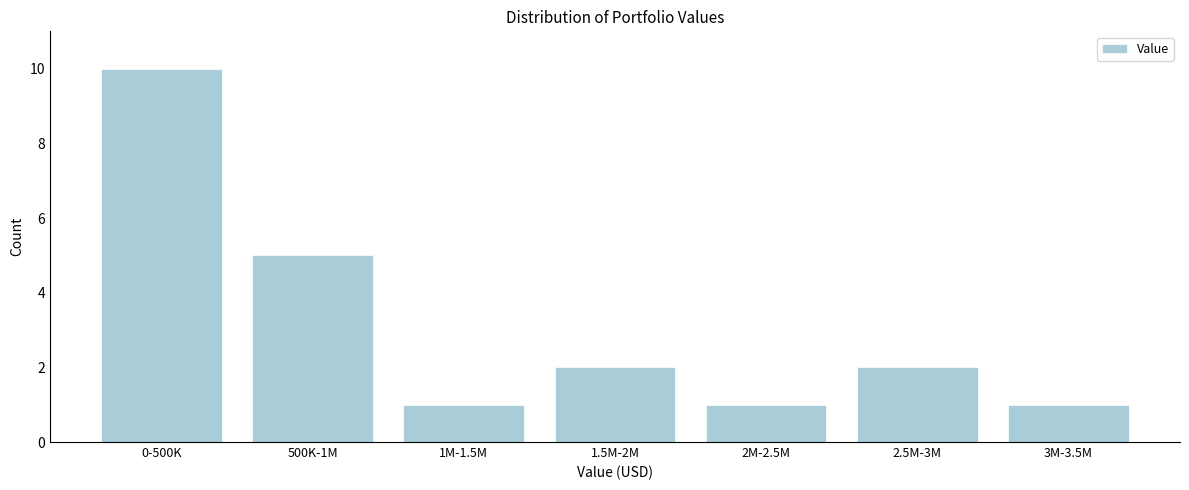

Reading left to right, list all the values displayed in this chart.

0-500K=10	500K-1M=5	1M-1.5M=1	1.5M-2M=2	2M-2.5M=1	2.5M-3M=2	3M-3.5M=1